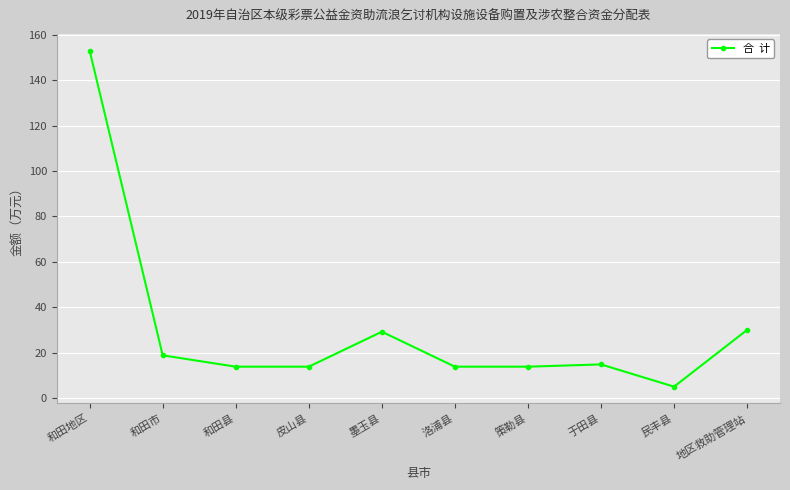

How many points are higher than both their immediate neighbors (excluding endpoints)?

2